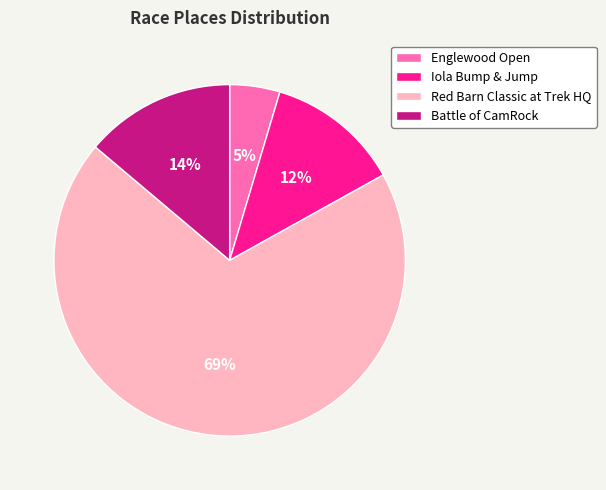

Is there any slice that represents more than half of the pie?

Yes